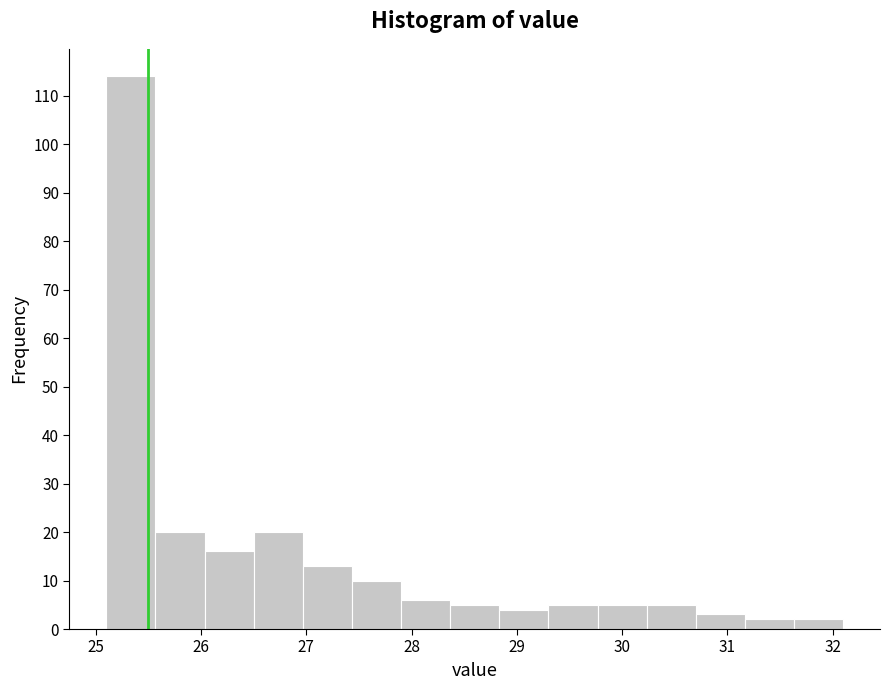

Reading left to right, list every bar in this chart as the range it spans on the x-axis followed by its height. Neither the bar edges nor the heights are printed on the chart, so give them approximately, as read against the axes.

25.1 to 25.6: 114
25.6 to 26.0: 20
26.0 to 26.5: 16
26.5 to 27.0: 20
27.0 to 27.4: 13
27.4 to 27.9: 10
27.9 to 28.4: 6
28.4 to 28.8: 5
28.8 to 29.3: 4
29.3 to 29.8: 5
29.8 to 30.2: 5
30.2 to 30.7: 5
30.7 to 31.2: 3
31.2 to 31.6: 2
31.6 to 32.1: 2